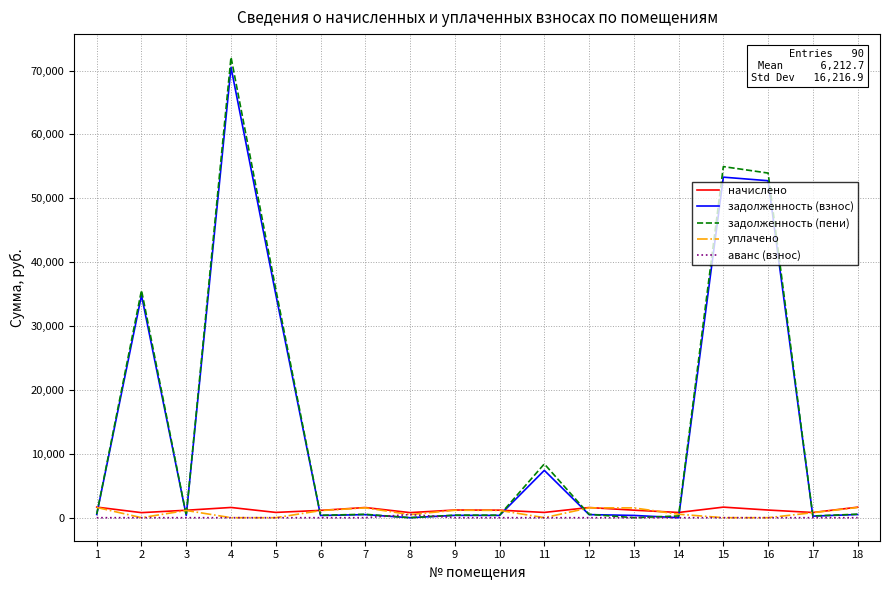

Which series has the largest range (max minus min)?

задолженность (пени)